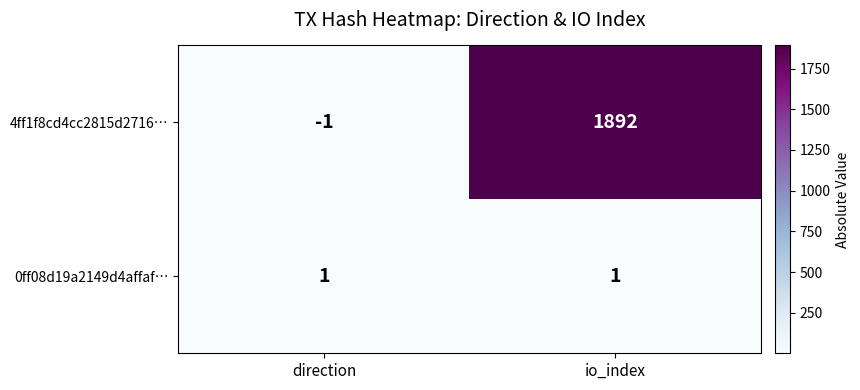

What is the difference between the maximum and minimum values in the 4ff1f8cd4cc2815d2716… series?

1893